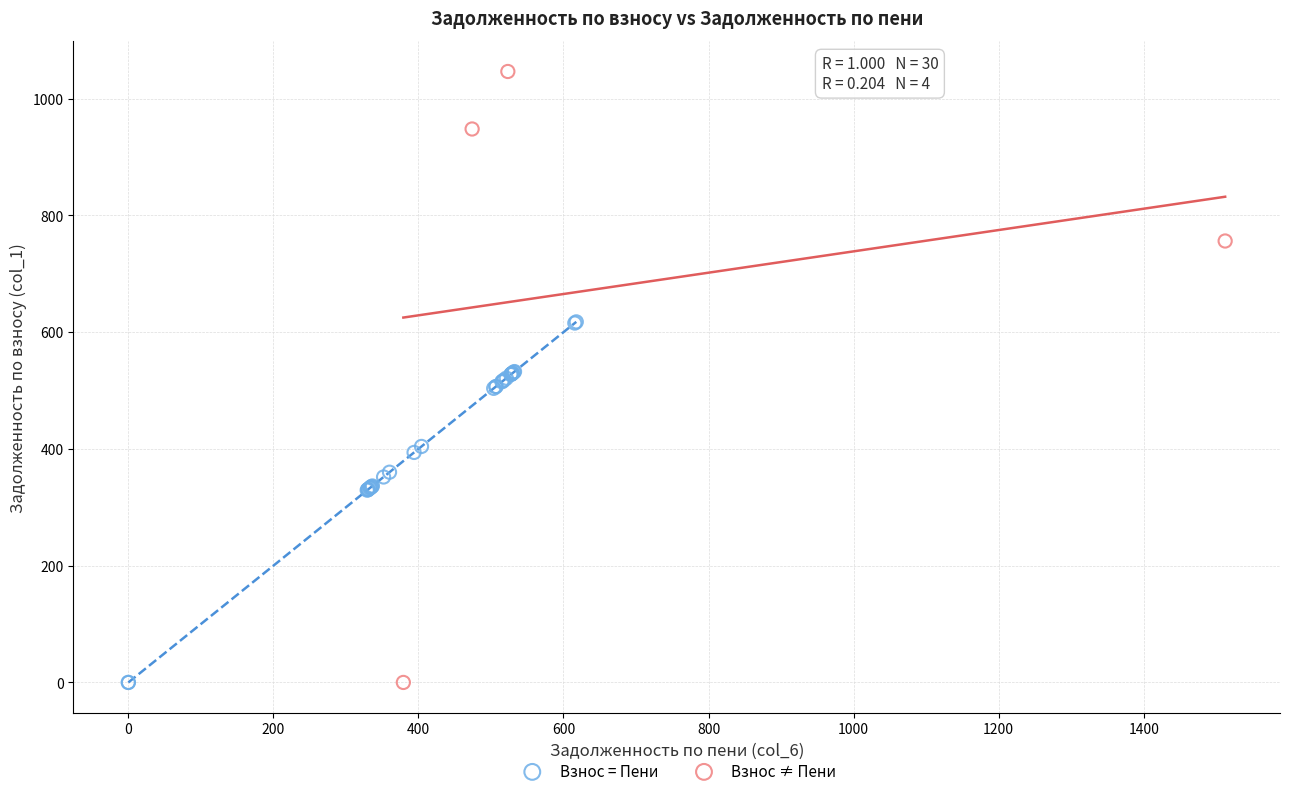

Which series contains the highest Y value?

Взнос ≠ Пени